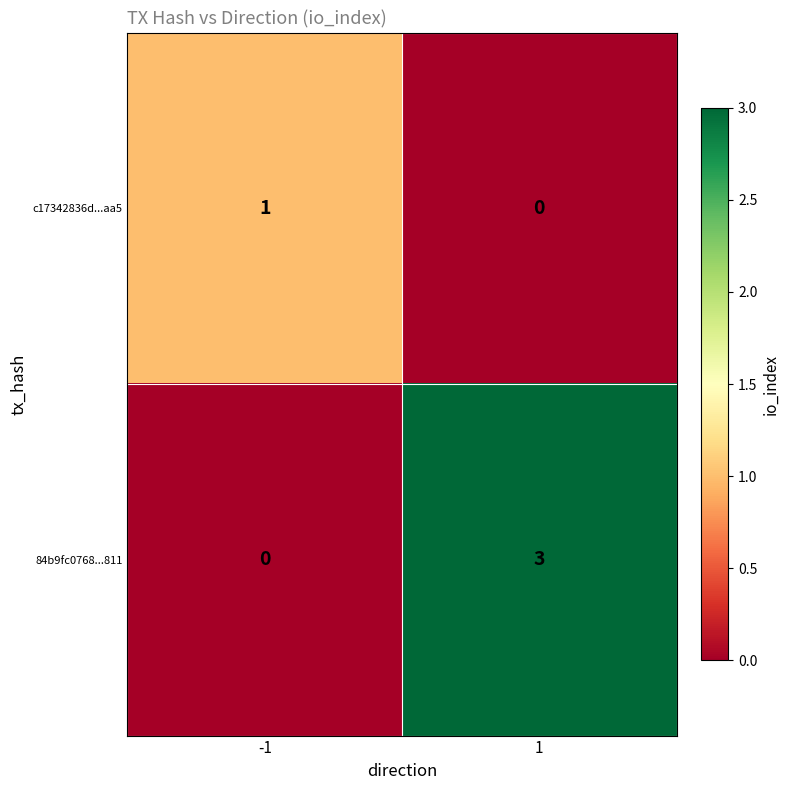

What is the maximum value shown in the chart?

3